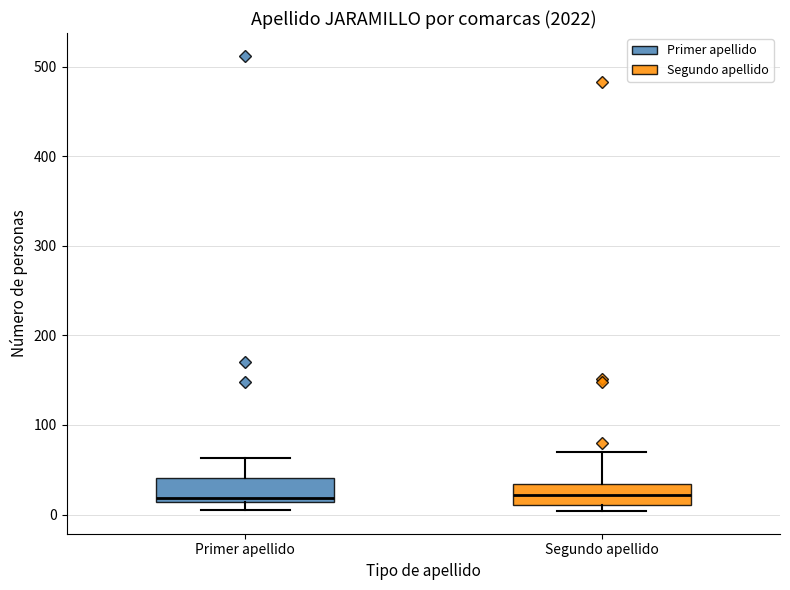

Reading left to right, transcribe this box plot: for each box, give where its median line is, the range the box spans, and where its two whiskers end, as read against the y-axis. The values are not printed on the chart, so give them approximately, as read against the axis.

Primer apellido: median 20, box 10 to 40, whiskers 10 (just below the box's lower edge) to 60
Segundo apellido: median 20, box 10 to 30, whiskers 0 to 70